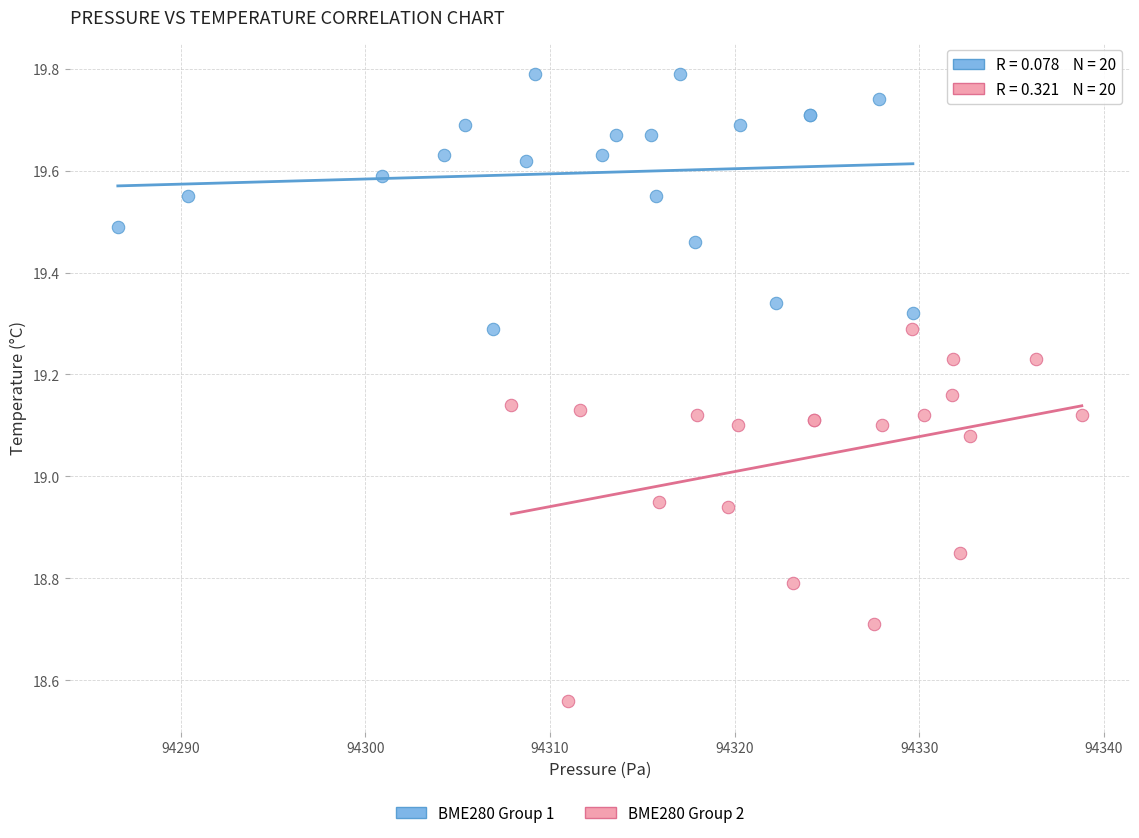

Which series reaches the minimum Y coordinate?

BME280 Group 2